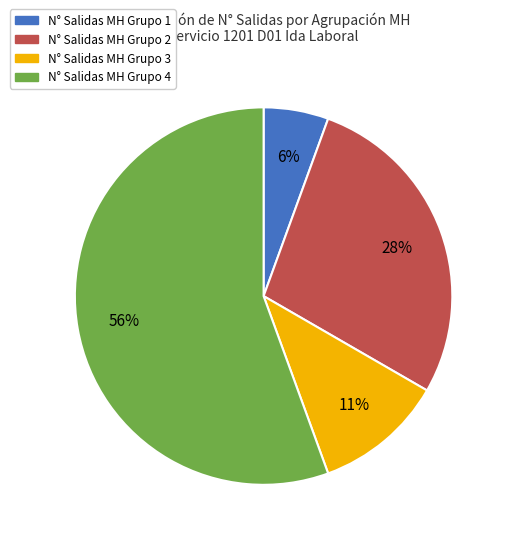

Does any single category account for the majority?

Yes